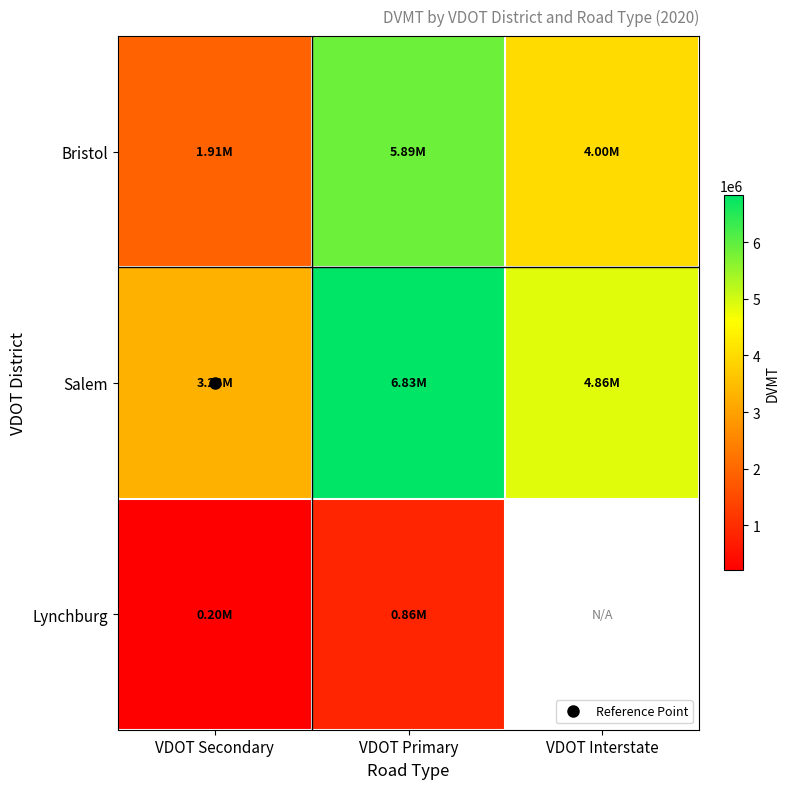

Count the number of categories in the chart.

3